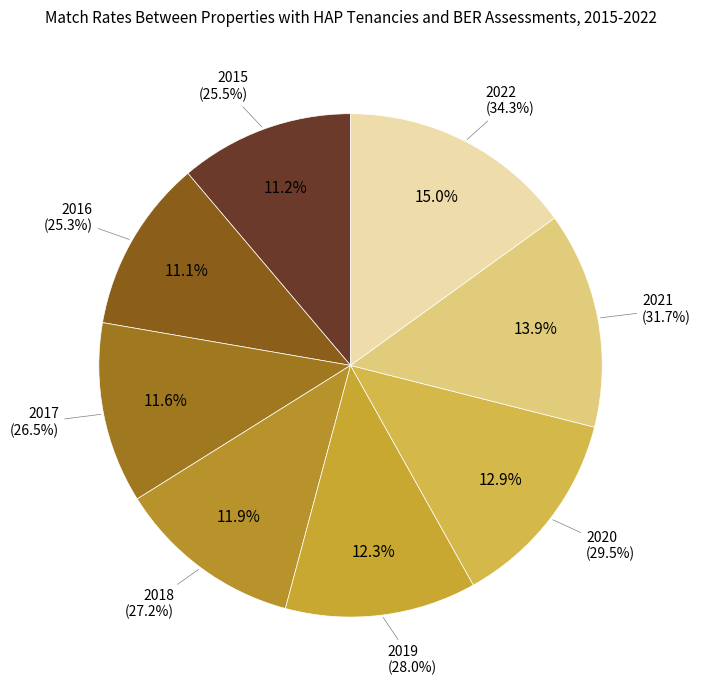

How many slices are in this pie chart?

8